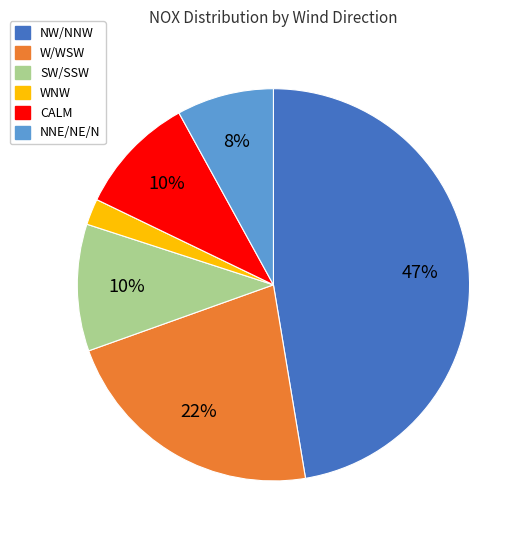

To the nearest percent, what is the average slice percentage?

17%